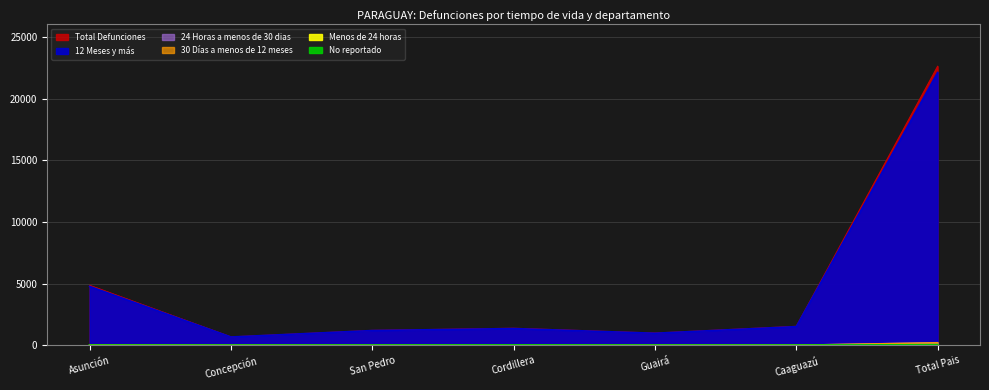

At San Pedro, list the series in order from largest to smallest.

Total Defunciones, 12 Meses y más, 30 Días a menos de 12 meses, 24 Horas a menos de 30 dias, No reportado, Menos de 24 horas